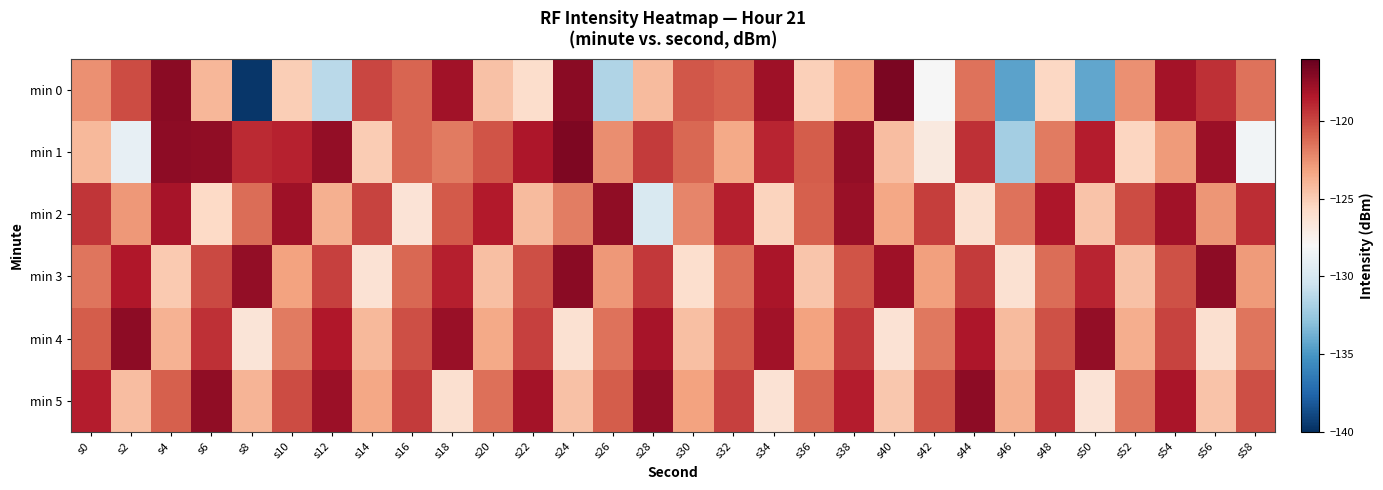

Reading left to right, list all the values displayed in this chart.

min 0: s0=-122.5	s2=-120.2	s4=-117.2	s6=-124.0	s8=-139.7	s10=-125.1	s12=-131.2	s14=-120.0	s16=-121.0	s18=-117.9	s20=-124.5	s22=-125.9	s24=-117.2	s26=-131.6	s28=-124.2	s30=-120.6	s32=-120.9	s34=-117.8	s36=-125.1	s38=-123.2	s40=-116.7	s42=-128.1	s44=-121.5	s46=-134.4	s48=-125.5	s50=-134.2	s52=-122.5	s54=-118.0	s56=-119.2	s58=-121.5
min 1: s0=-124.1	s2=-129.0	s4=-117.3	s6=-117.4	s8=-119.0	s10=-118.8	s12=-117.4	s14=-125.0	s16=-121.0	s18=-121.8	s20=-120.5	s22=-118.3	s24=-116.8	s26=-122.4	s28=-119.6	s30=-121.1	s32=-123.5	s34=-118.9	s36=-120.7	s38=-117.5	s40=-124.3	s42=-126.8	s44=-119.2	s46=-132.1	s48=-121.8	s50=-118.6	s52=-125.4	s54=-122.9	s56=-117.7	s58=-128.3
min 2: s0=-119.4	s2=-122.8	s4=-118.1	s6=-125.6	s8=-121.3	s10=-117.8	s12=-123.7	s14=-119.9	s16=-126.4	s18=-120.6	s20=-118.5	s22=-124.2	s24=-121.9	s26=-117.4	s28=-129.8	s30=-122.1	s32=-118.7	s34=-125.3	s36=-120.8	s38=-117.6	s40=-123.4	s42=-119.7	s44=-126.1	s46=-121.5	s48=-118.3	s50=-124.6	s52=-120.2	s54=-117.9	s56=-122.7	s58=-119.1
min 3: s0=-121.6	s2=-118.4	s4=-124.9	s6=-120.1	s8=-117.5	s10=-123.2	s12=-119.8	s14=-126.3	s16=-121.1	s18=-118.7	s20=-124.4	s22=-120.3	s24=-117.2	s26=-122.8	s28=-119.5	s30=-126.0	s32=-121.4	s34=-118.2	s36=-124.7	s38=-120.5	s40=-117.8	s42=-123.1	s44=-119.6	s46=-126.2	s48=-121.3	s50=-118.9	s52=-124.5	s54=-120.4	s56=-117.3	s58=-122.9
min 4: s0=-120.7	s2=-117.3	s4=-123.8	s6=-119.2	s8=-126.5	s10=-121.8	s12=-118.4	s14=-124.1	s16=-120.3	s18=-117.6	s20=-123.5	s22=-119.8	s24=-126.2	s26=-121.5	s28=-118.1	s30=-124.4	s32=-120.6	s34=-117.9	s36=-123.2	s38=-119.5	s40=-126.3	s42=-121.7	s44=-118.3	s46=-124.2	s48=-120.4	s50=-117.5	s52=-123.6	s54=-119.9	s56=-126.1	s58=-121.6
min 5: s0=-118.6	s2=-124.3	s4=-120.8	s6=-117.4	s8=-123.9	s10=-120.2	s12=-117.7	s14=-123.4	s16=-119.6	s18=-126.1	s20=-121.4	s22=-118.0	s24=-124.5	s26=-120.7	s28=-117.5	s30=-123.2	s32=-119.8	s34=-126.3	s36=-121.1	s38=-118.6	s40=-124.8	s42=-120.5	s44=-117.3	s46=-123.7	s48=-119.4	s50=-126.4	s52=-121.6	s54=-118.2	s56=-124.6	s58=-120.3